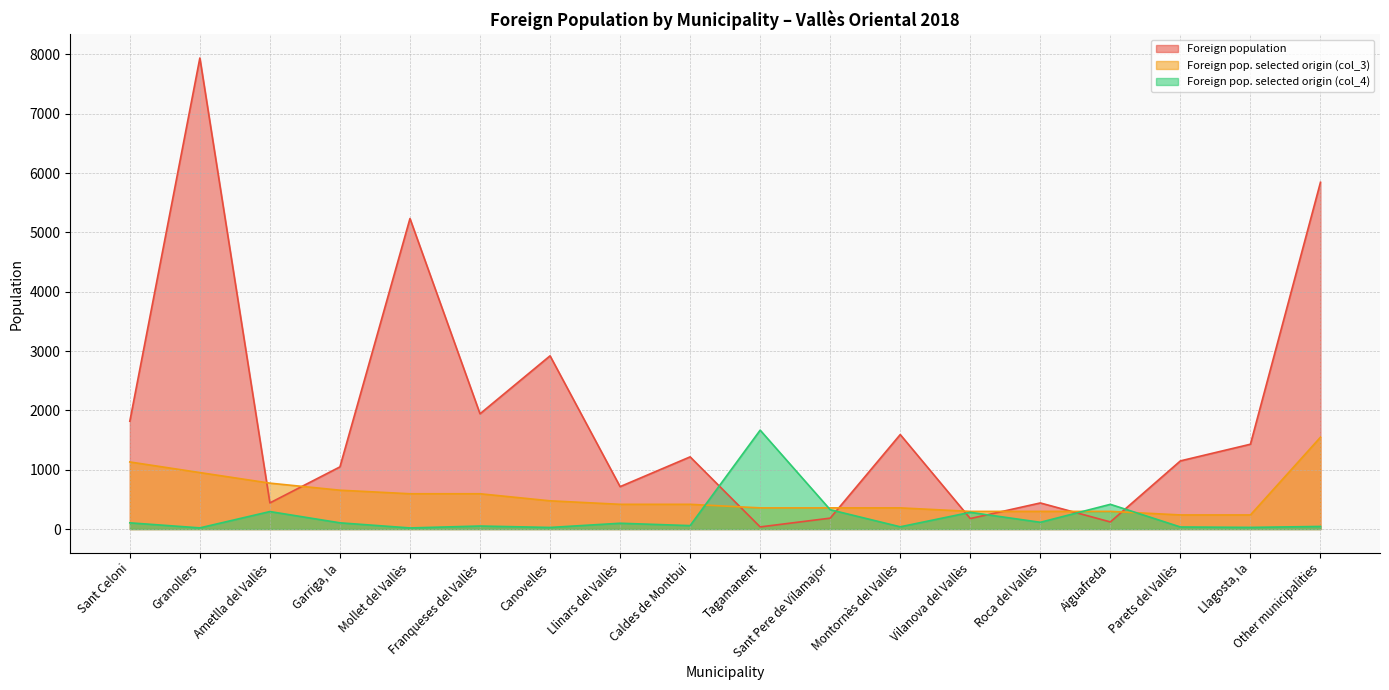

How many lines are shown in the chart?

3